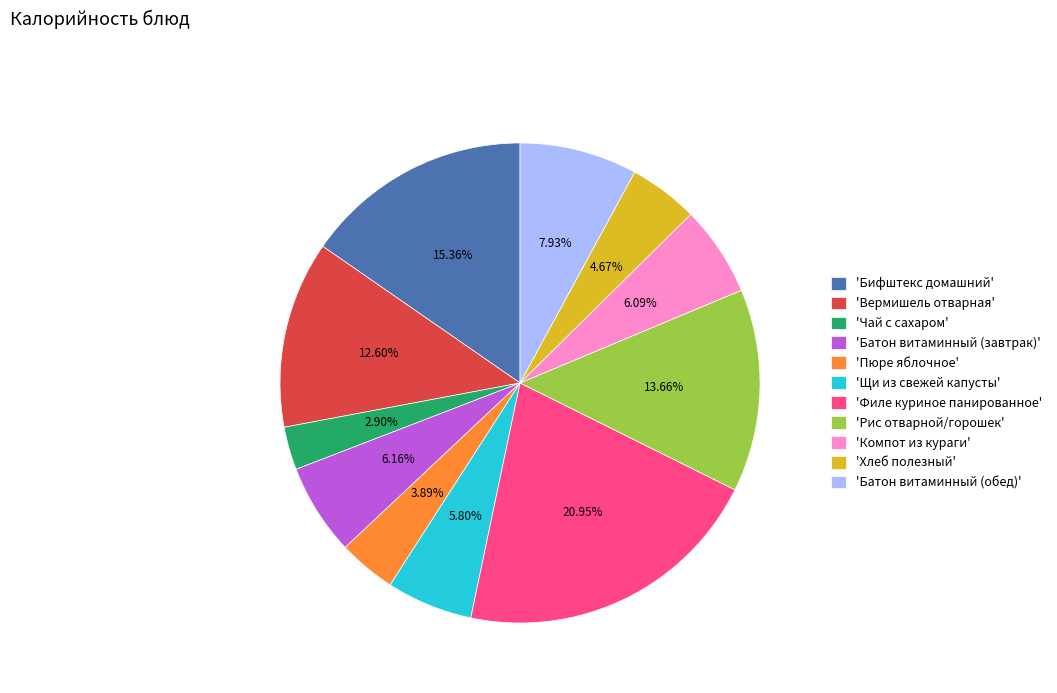

What is the largest slice in the pie chart?

'Филе куриное панированное'